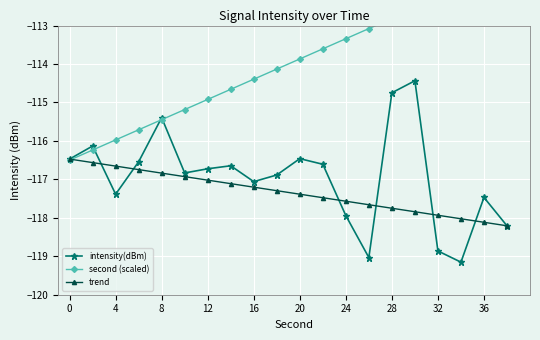

Is it true that trend equals -117.0 at 12?

True